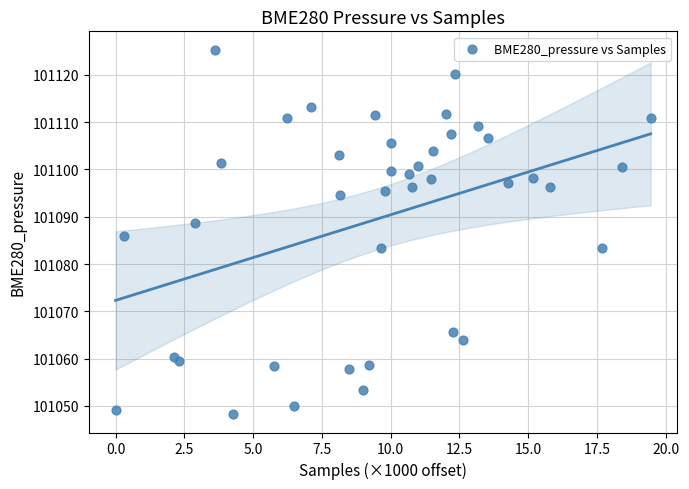

What is the range of Y values (max minus min)?

77.1